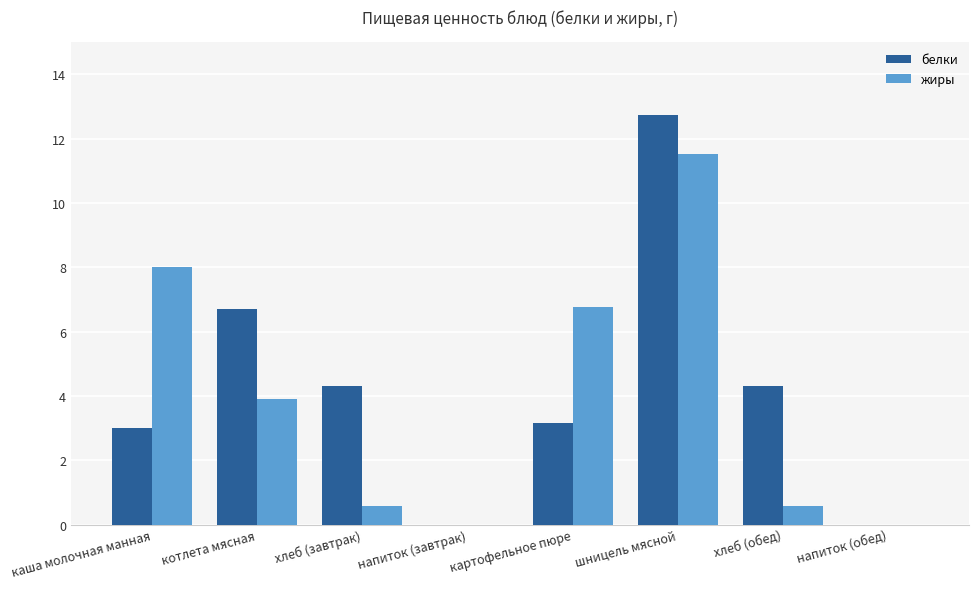

What is the average value of the жиры series?

3.9